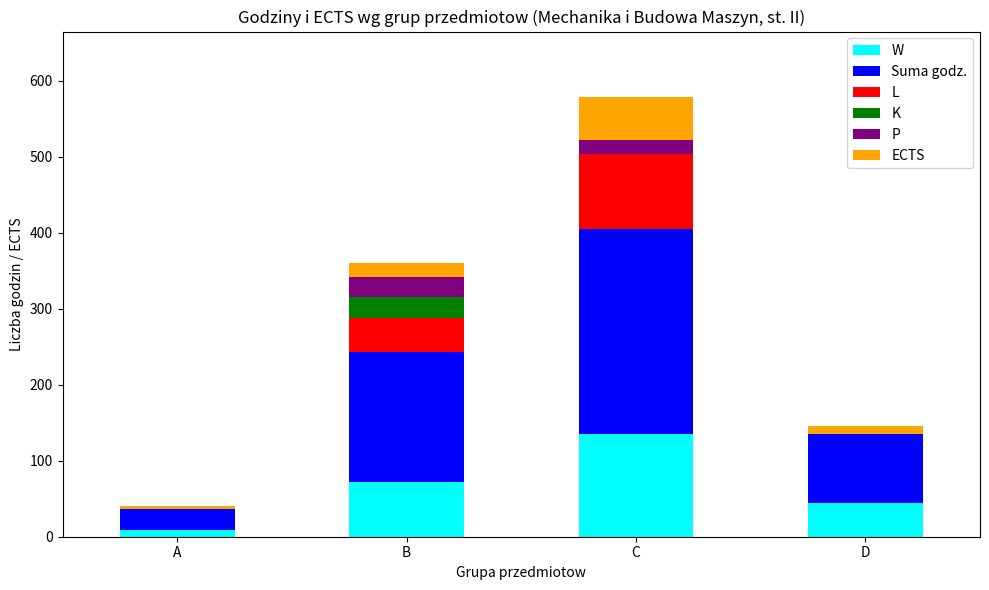

Reading left to right, what are the values for W?

A=9	B=72	C=135	D=45